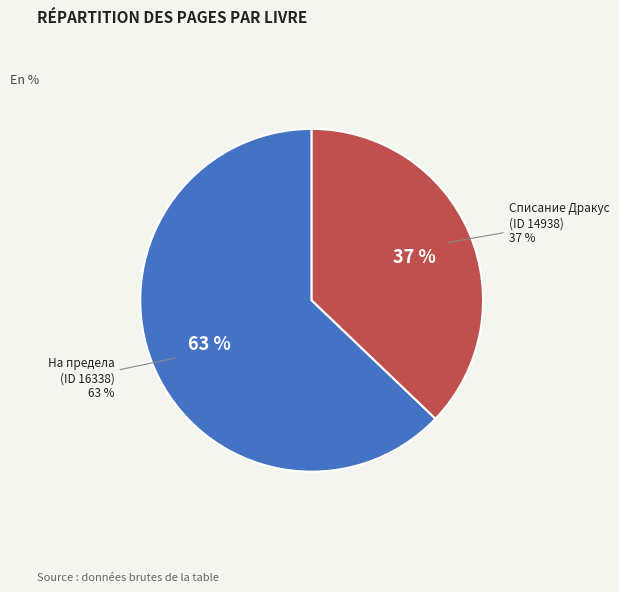

Count the number of slices in the pie.

2